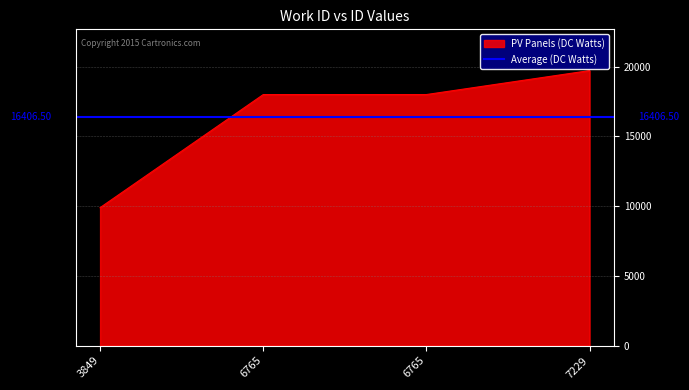

Count the number of categories in the chart.

4